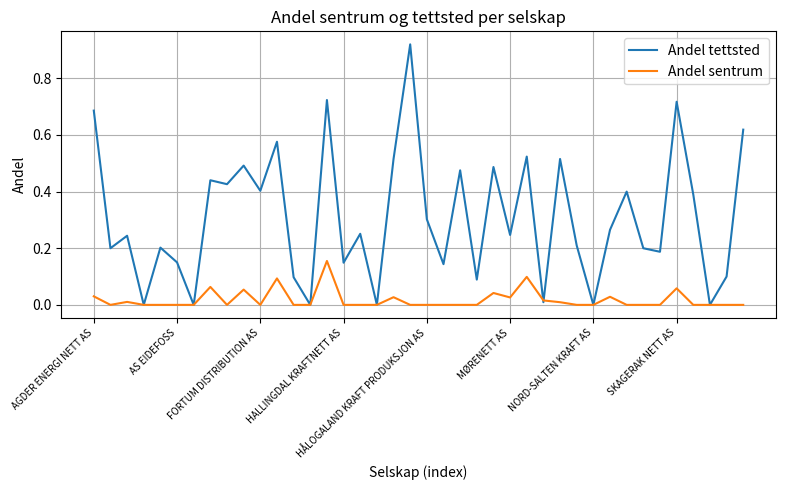

Does the chart display data point markers on the line(s)?

No